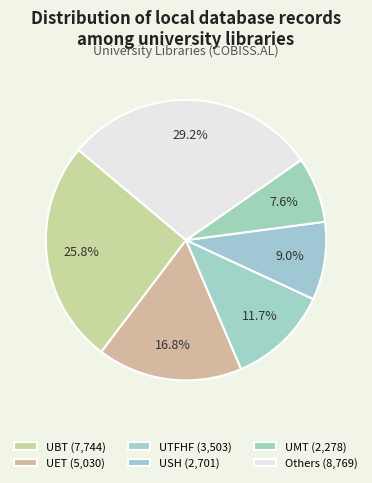

How many slices are in this pie chart?

6